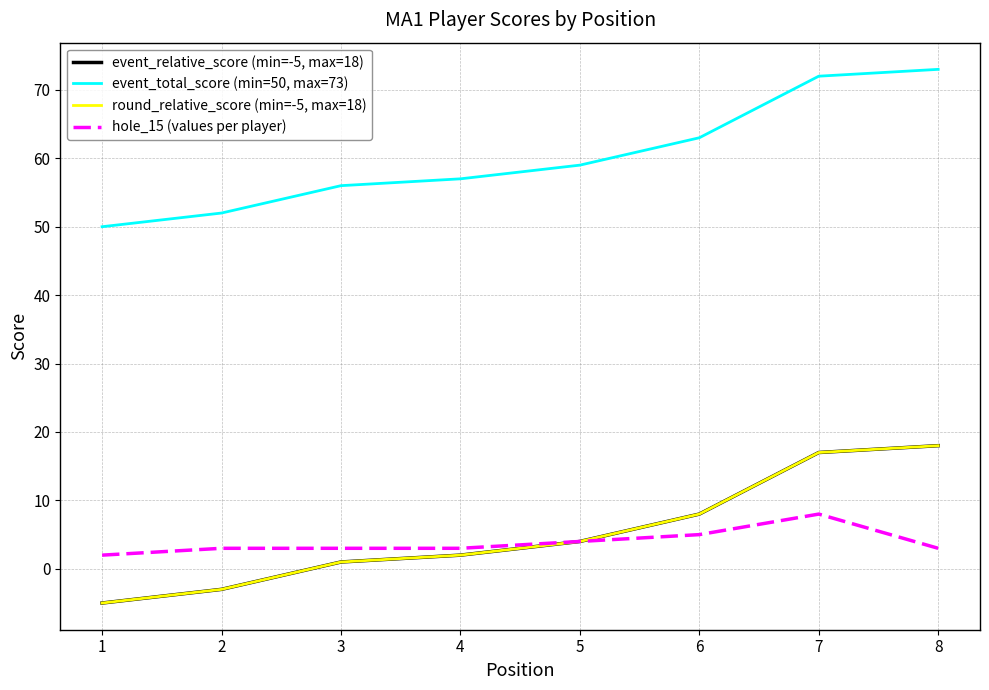

How many lines are shown in the chart?

4